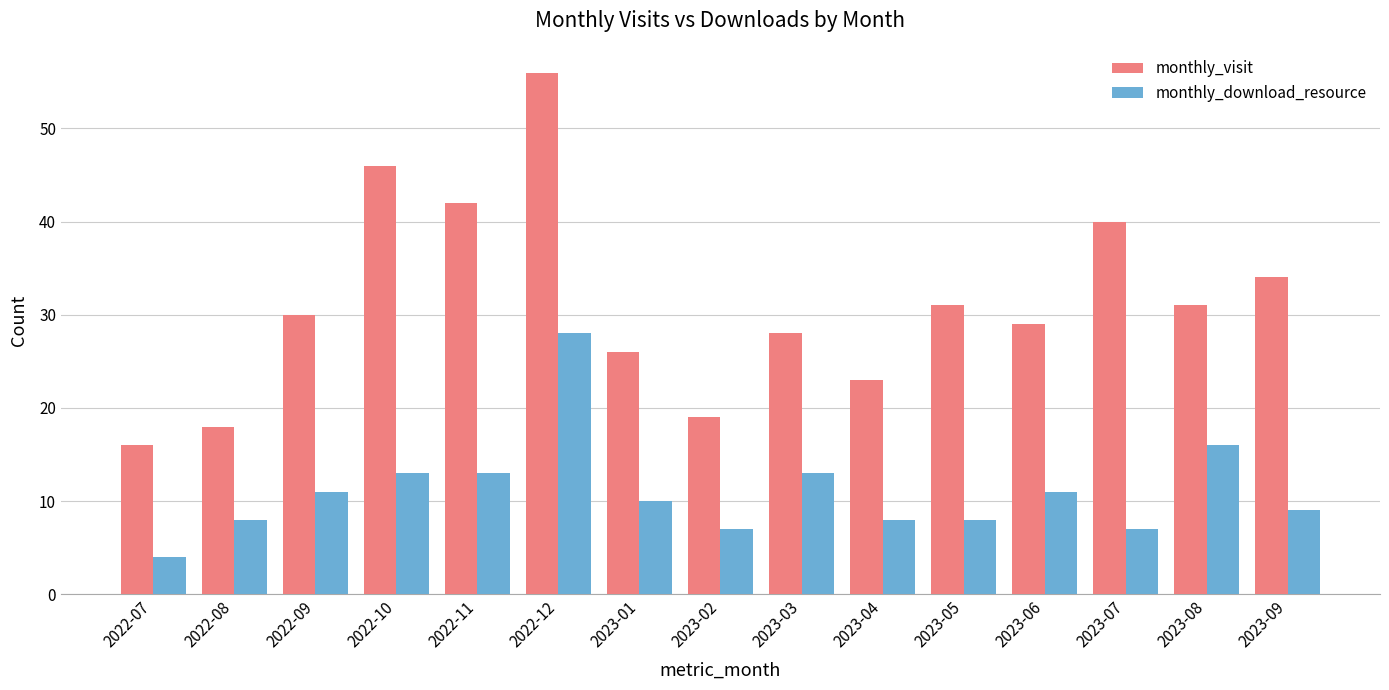

Reading right to left, transcribe all the data shown in this chart.

monthly_visit: 2023-09=34	2023-08=31	2023-07=40	2023-06=29	2023-05=31	2023-04=23	2023-03=28	2023-02=19	2023-01=26	2022-12=56	2022-11=42	2022-10=46	2022-09=30	2022-08=18	2022-07=16
monthly_download_resource: 2023-09=9	2023-08=16	2023-07=7	2023-06=11	2023-05=8	2023-04=8	2023-03=13	2023-02=7	2023-01=10	2022-12=28	2022-11=13	2022-10=13	2022-09=11	2022-08=8	2022-07=4